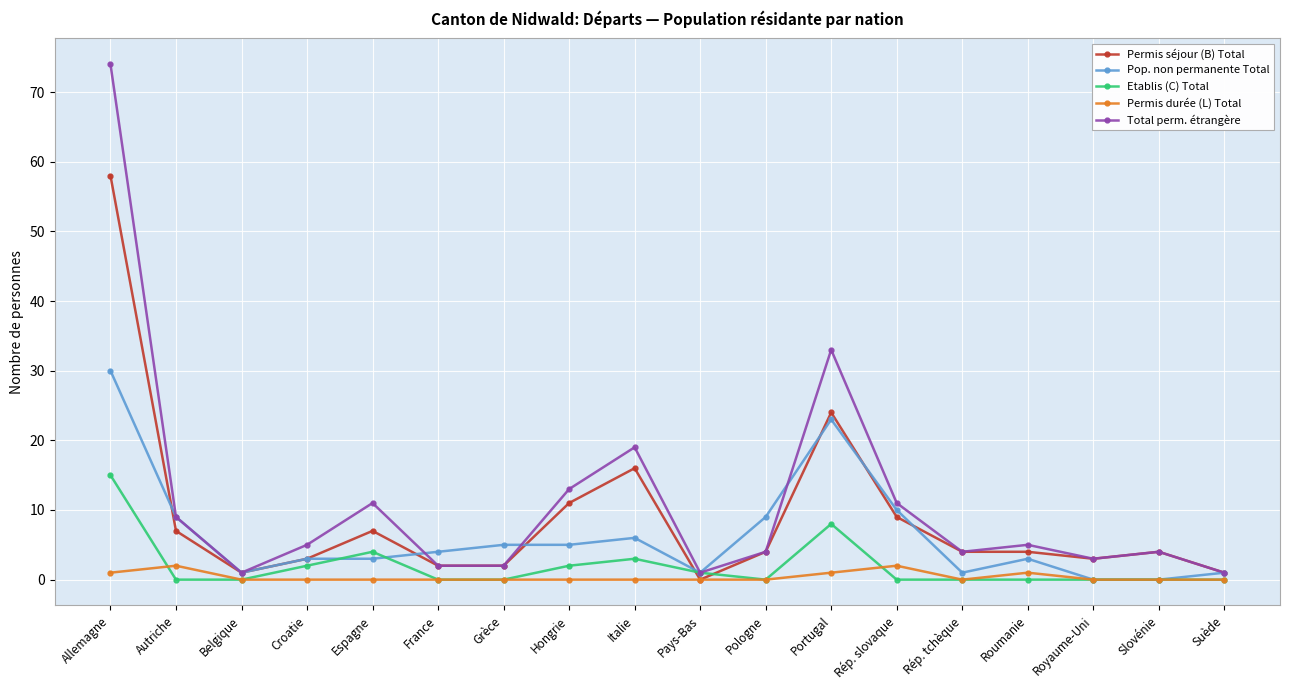

At which label does Etablis (C) Total reach its peak?

Allemagne